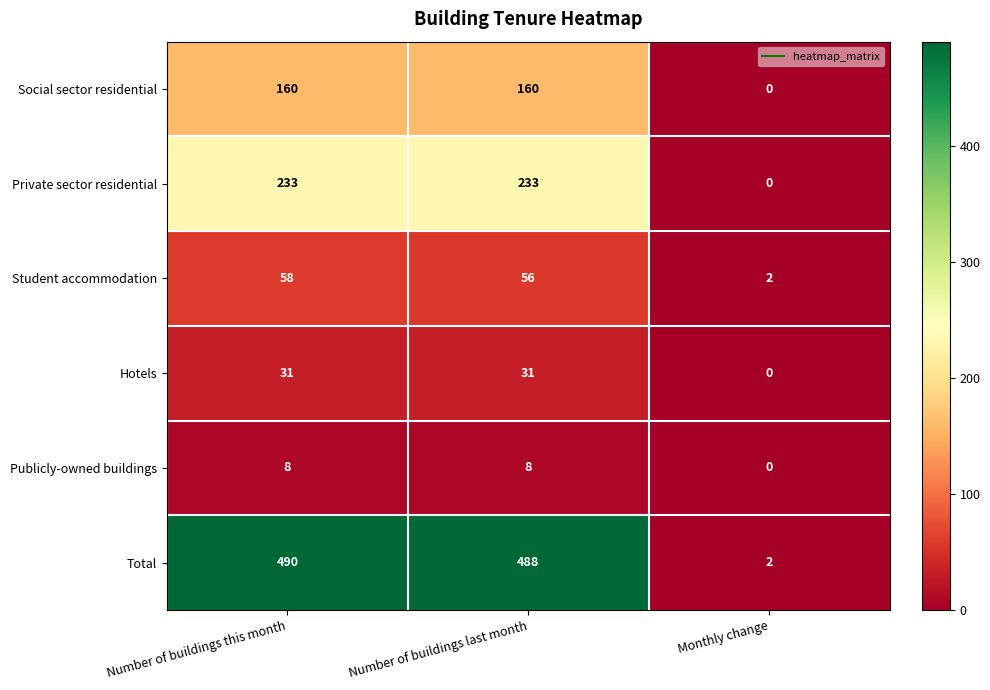

Which series has the largest total across all categories?

Total